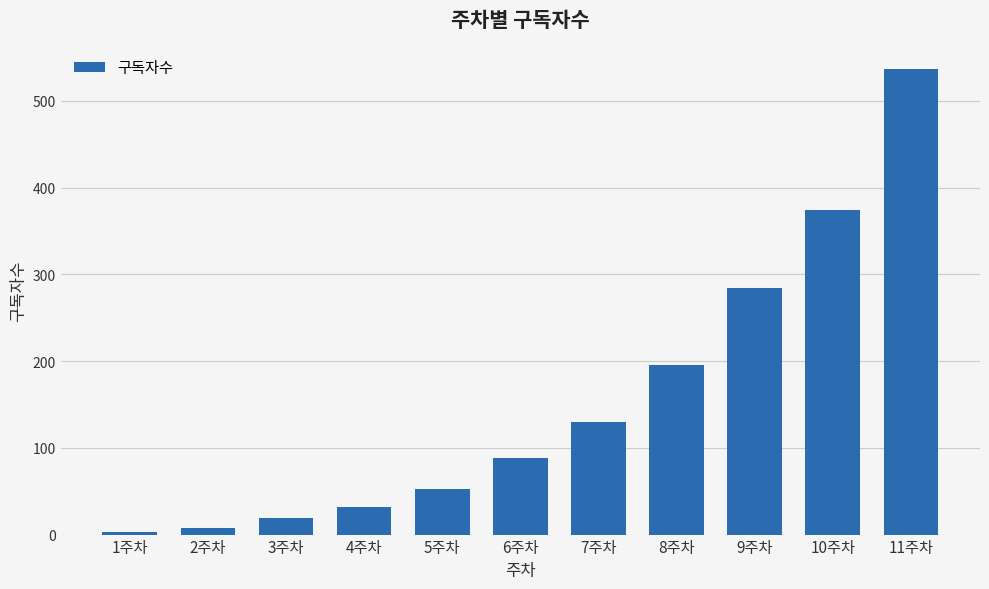

What is the ratio of the value at 5주차 to the value at 6주차?

0.6